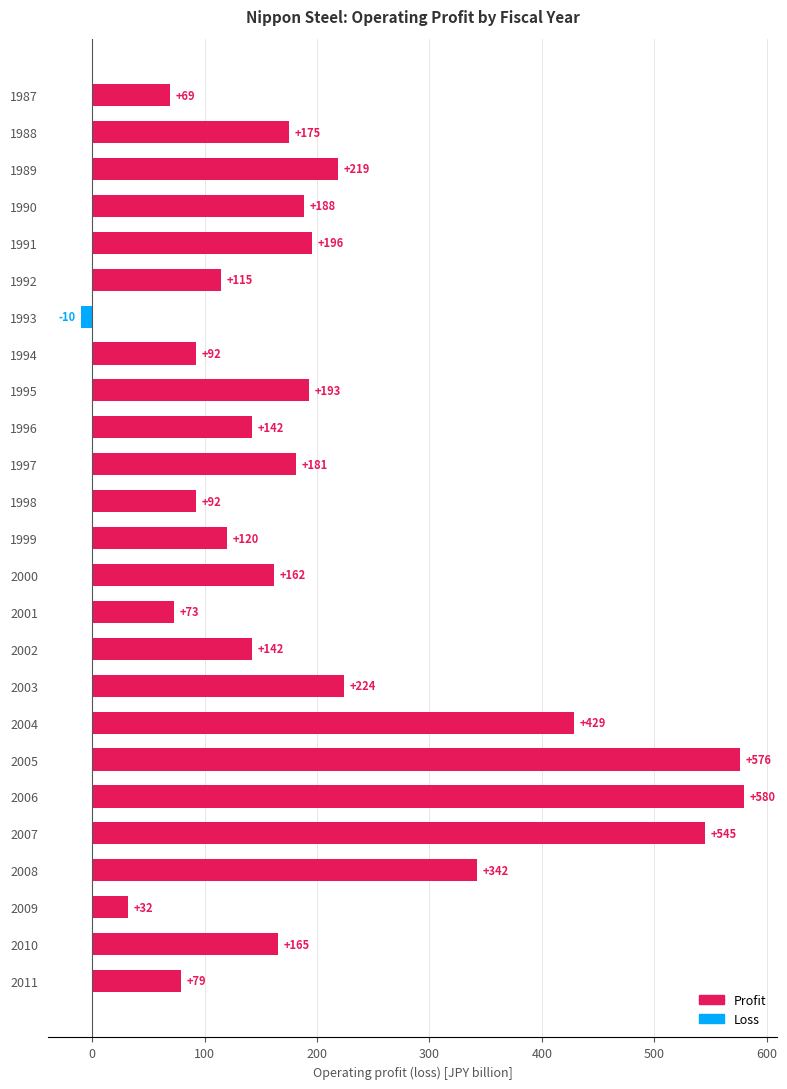

What is the sum of the values at 2002 and 2011?

221